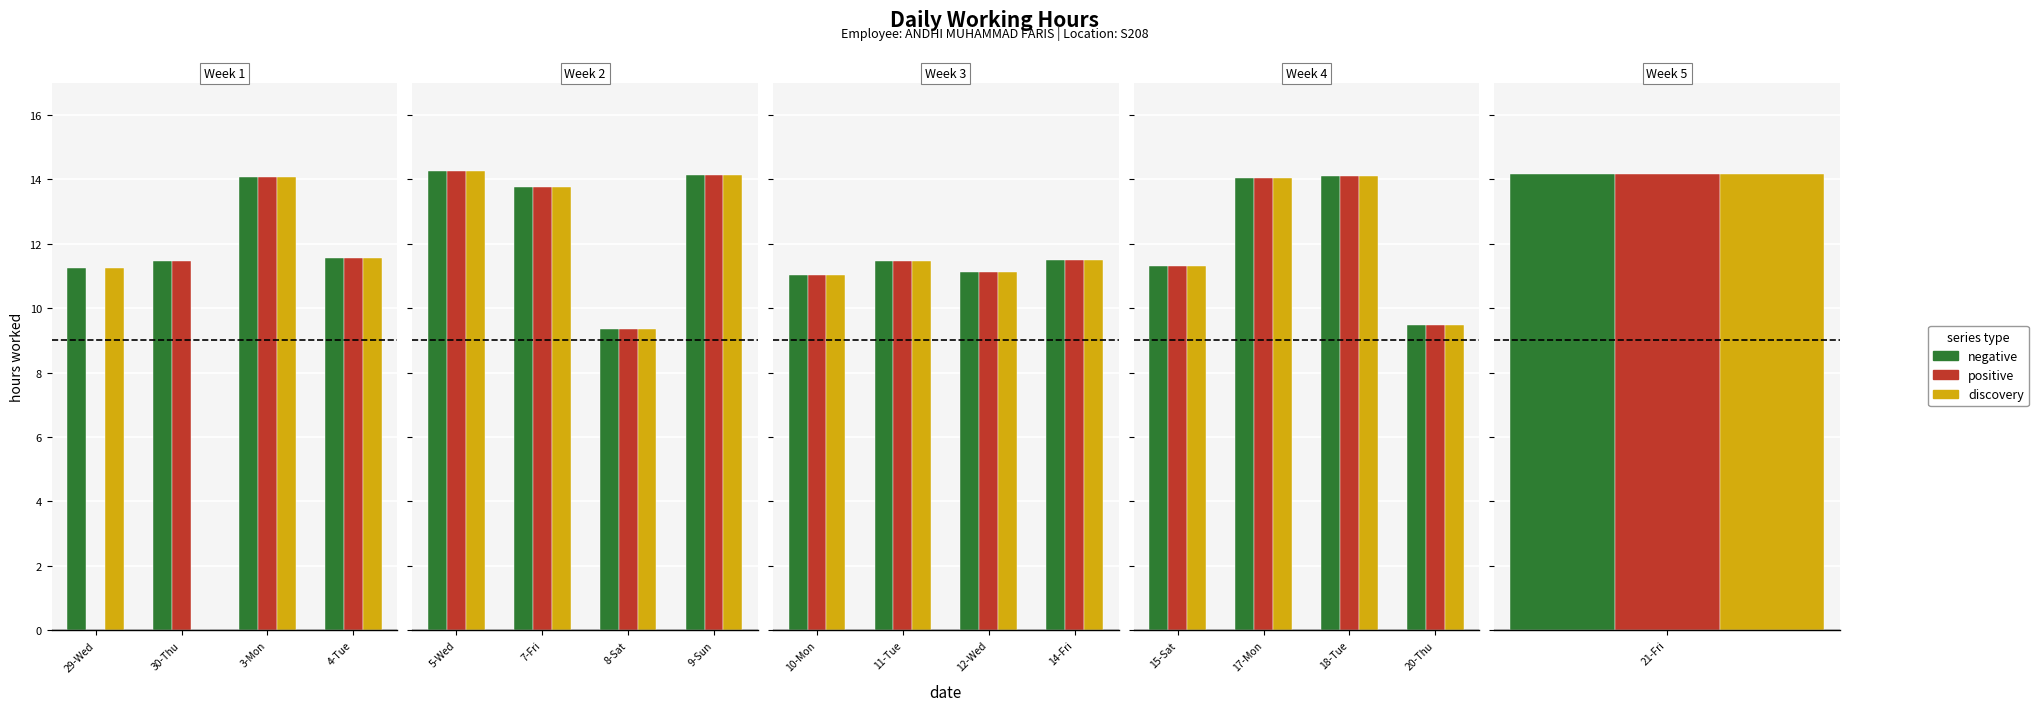

Between 17-Mon and 18-Tue, which series saw the biggest shift?

negative